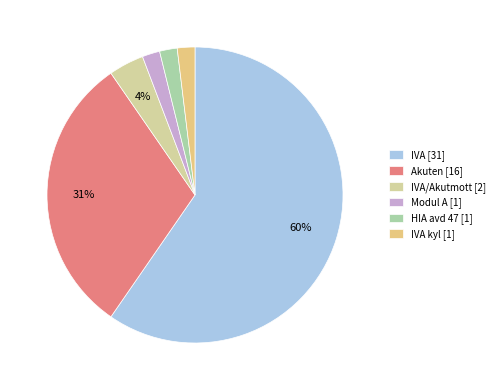

Count the number of slices in the pie.

6